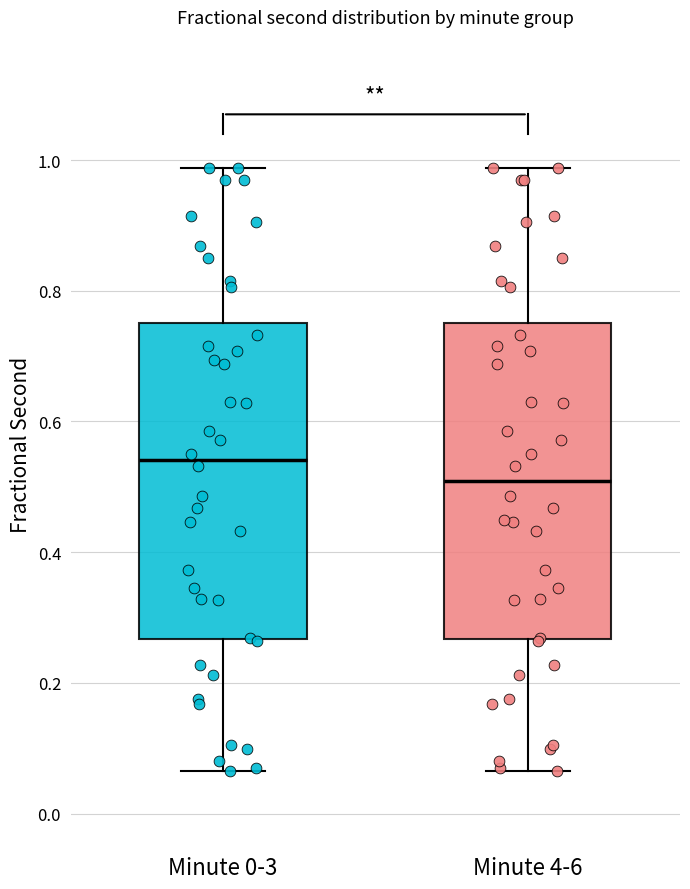

Where does the median line of the box for Minute 4-6 sit on the y-axis? The values are not printed on the chart, so give them approximately, as read against the axis.

0.50